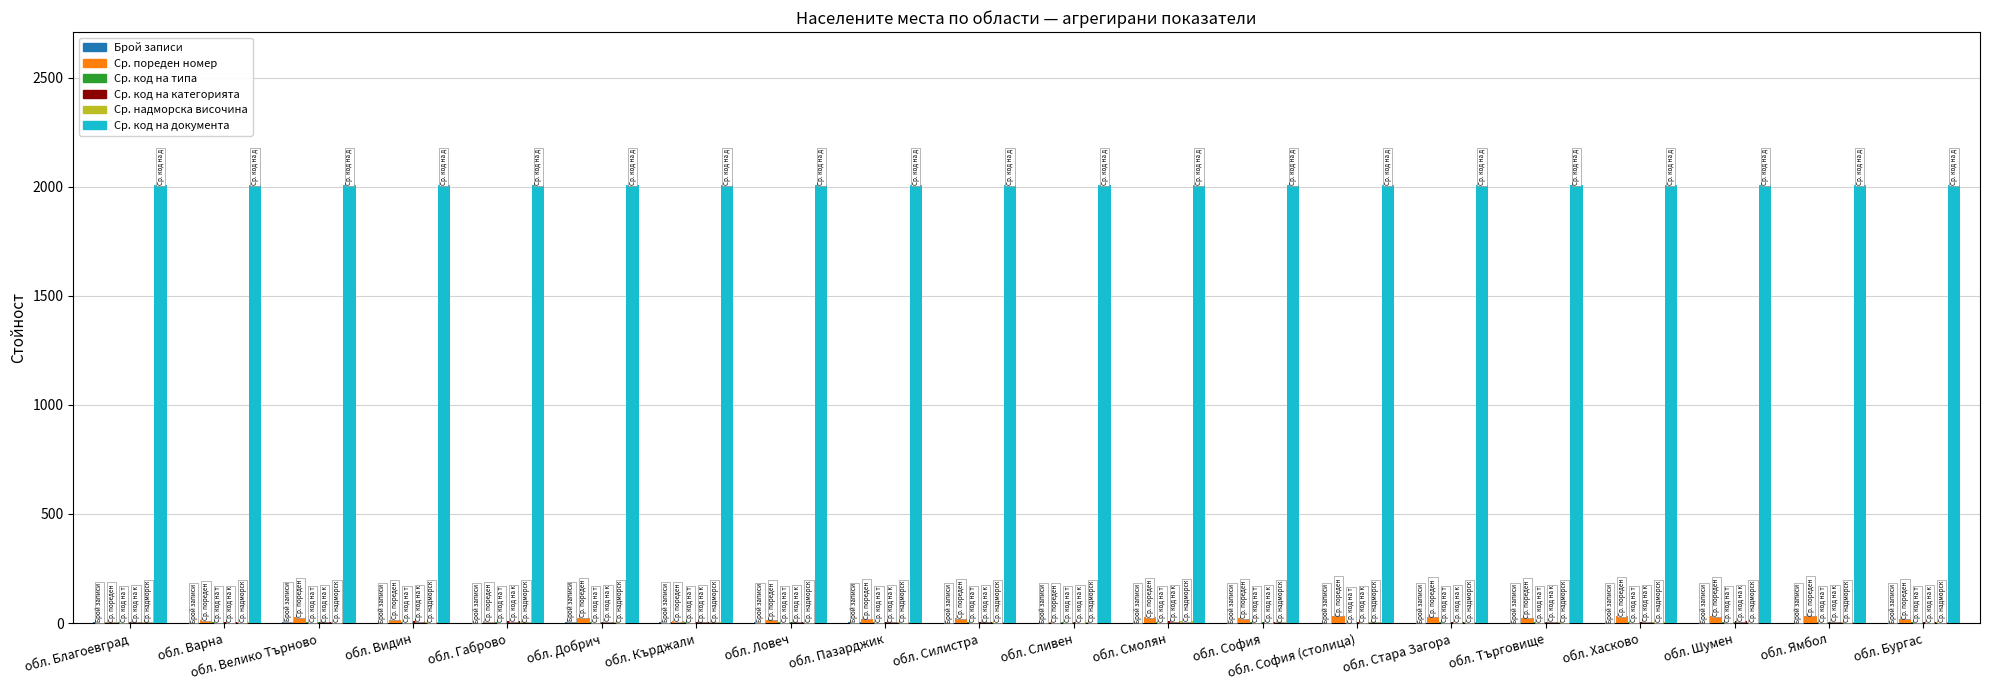

Is it true that Ср. код на документа equals 2007.0 at обл. Ловеч?

True